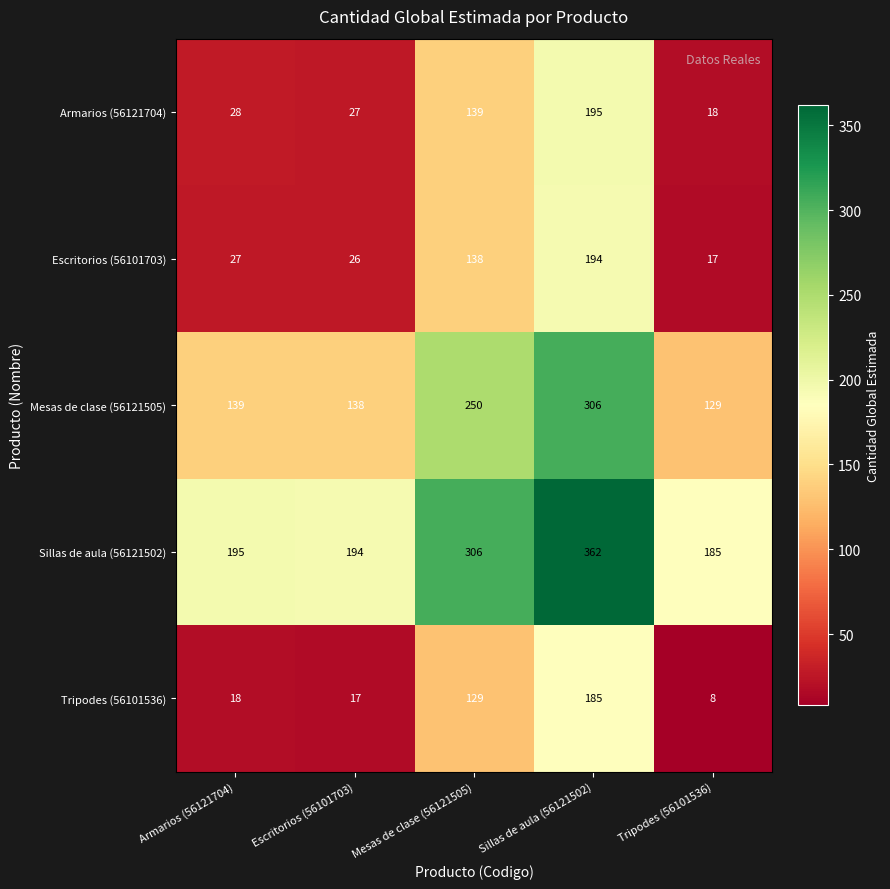

Is the value of Tripodes (56101536) at Armarios (56121704) greater than the value of Escritorios (56101703) at Sillas de aula (56121502)?

No